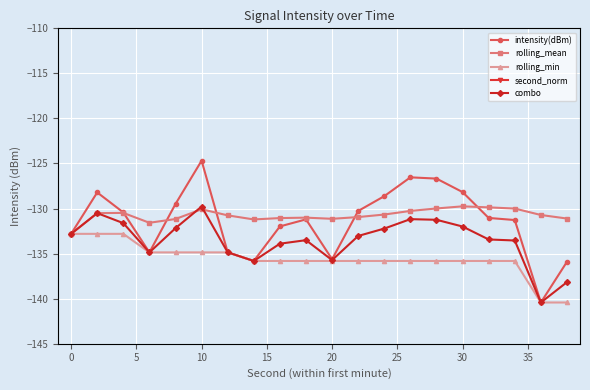

Which category has the highest value in the combo series?

10